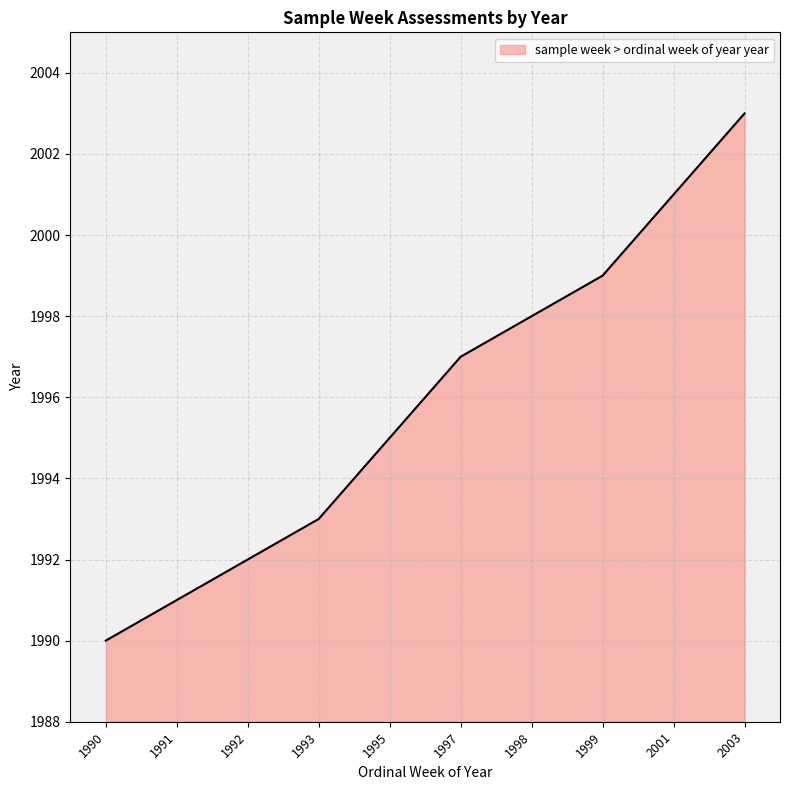

What is the minimum value shown in the chart?

1990